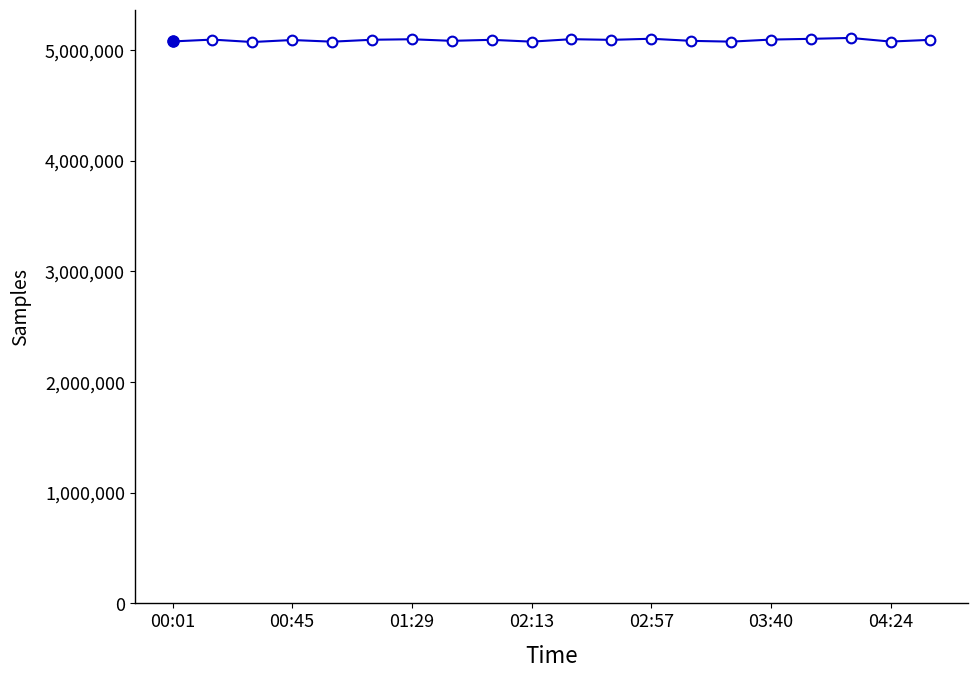

What is the smallest value displayed?

5070493